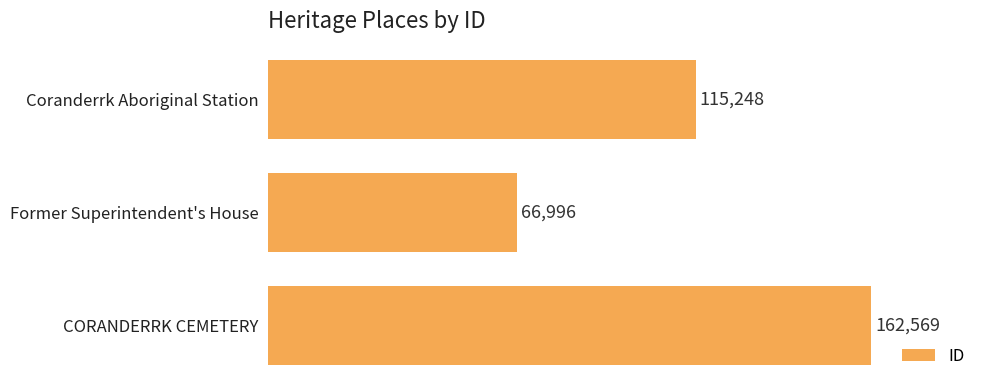

How many bars are there in total?

3